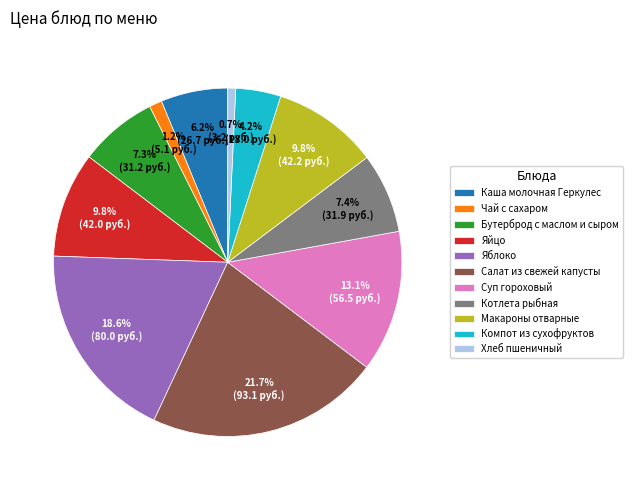

Which slice is the largest?

Салат из свежей капусты